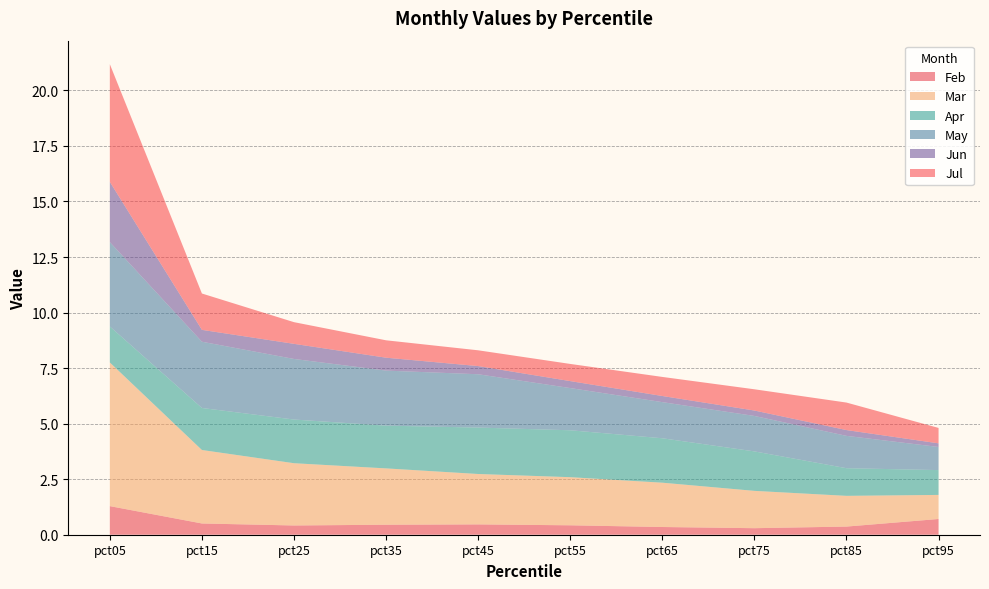

Reading right to left, list all the values displayed in this chart.

Feb: pct95=0.7	pct85=0.4	pct75=0.3	pct65=0.3	pct55=0.4	pct45=0.5	pct35=0.5	pct25=0.4	pct15=0.5	pct05=1.3
Mar: pct95=1.1	pct85=1.4	pct75=1.7	pct65=2.0	pct55=2.2	pct45=2.3	pct35=2.5	pct25=2.8	pct15=3.3	pct05=6.5
Apr: pct95=1.1	pct85=1.2	pct75=1.8	pct65=2.0	pct55=2.1	pct45=2.1	pct35=1.9	pct25=2.0	pct15=1.9	pct05=1.6
May: pct95=1.0	pct85=1.5	pct75=1.6	pct65=1.6	pct55=1.9	pct45=2.4	pct35=2.5	pct25=2.7	pct15=3.0	pct05=3.8
Jun: pct95=0.2	pct85=0.3	pct75=0.2	pct65=0.3	pct55=0.3	pct45=0.4	pct35=0.6	pct25=0.7	pct15=0.5	pct05=2.7
Jul: pct95=0.7	pct85=1.2	pct75=1.0	pct65=0.9	pct55=0.8	pct45=0.7	pct35=0.8	pct25=1.0	pct15=1.6	pct05=5.3